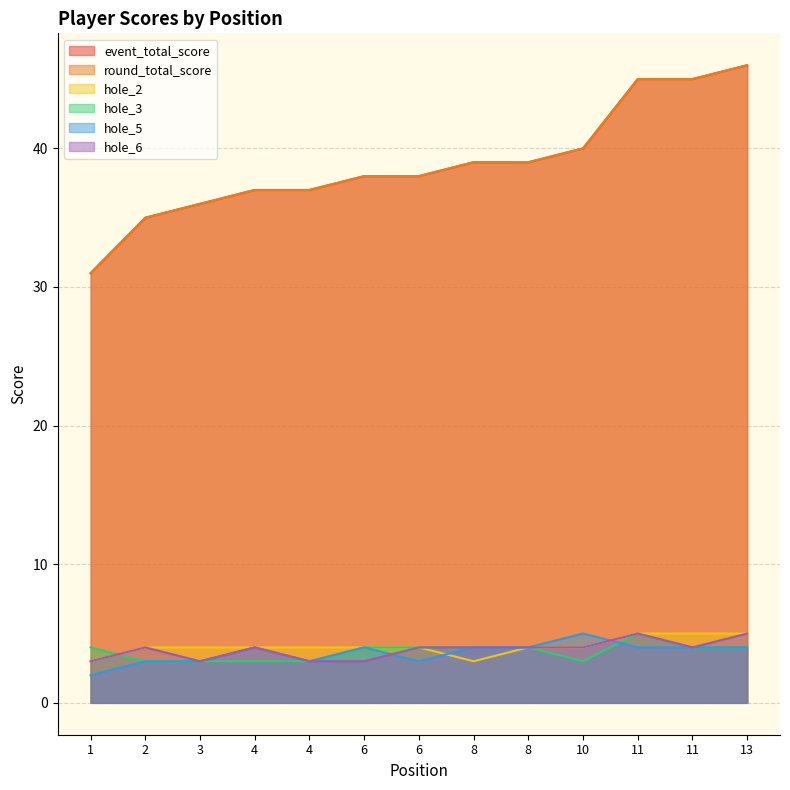

Which series has the widest spread of values?

event_total_score